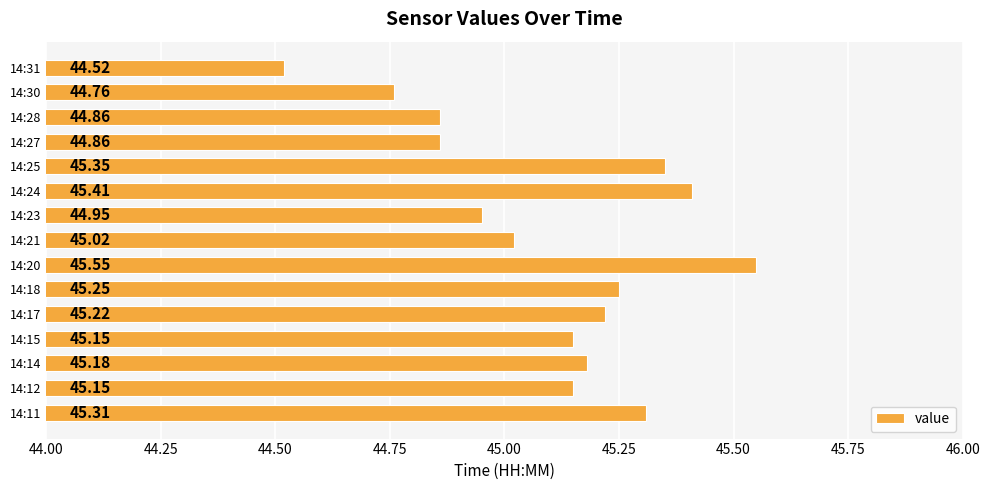

Does the chart contain any negative values?

No